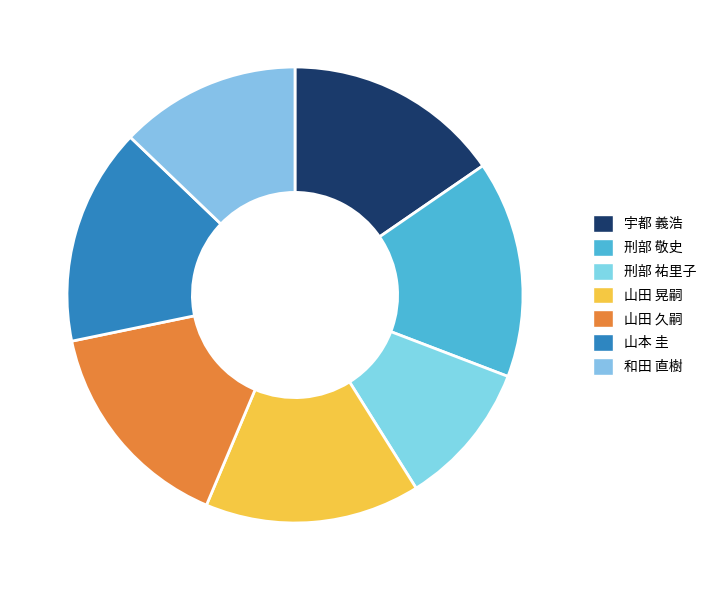

How many segments does this pie chart have?

7